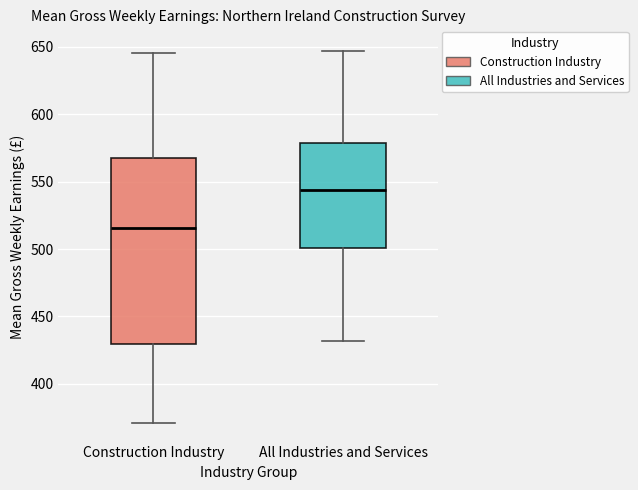

Reading left to right, read every box against the y-axis: the position of its median line, the range the box covers, and the ends of its whiskers. The values are not printed on the chart, so give them approximately, as read against the axis.

Construction Industry: median 515, box 430 to 565, whiskers 370 to 645
All Industries and Services: median 545, box 500 to 580, whiskers 430 to 645